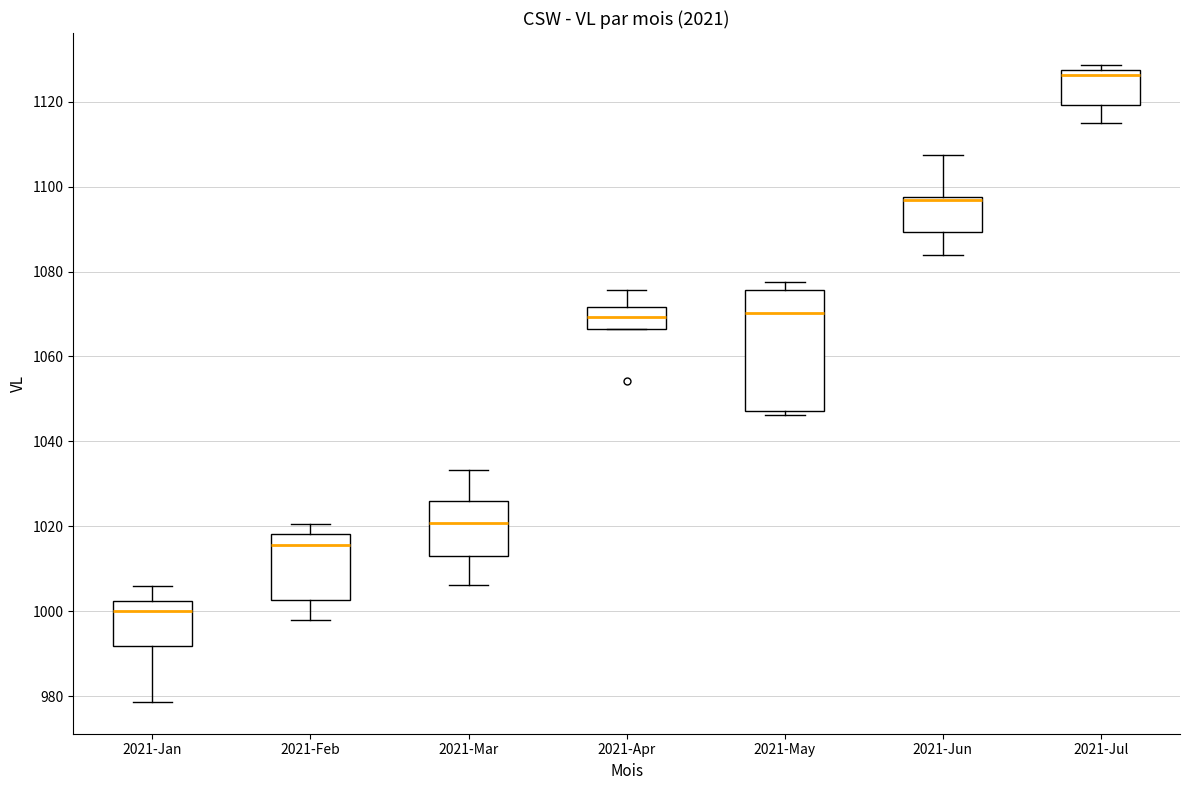

Comparing the boxes themselves (not the whiskers), which one is the tallest?

2021-May